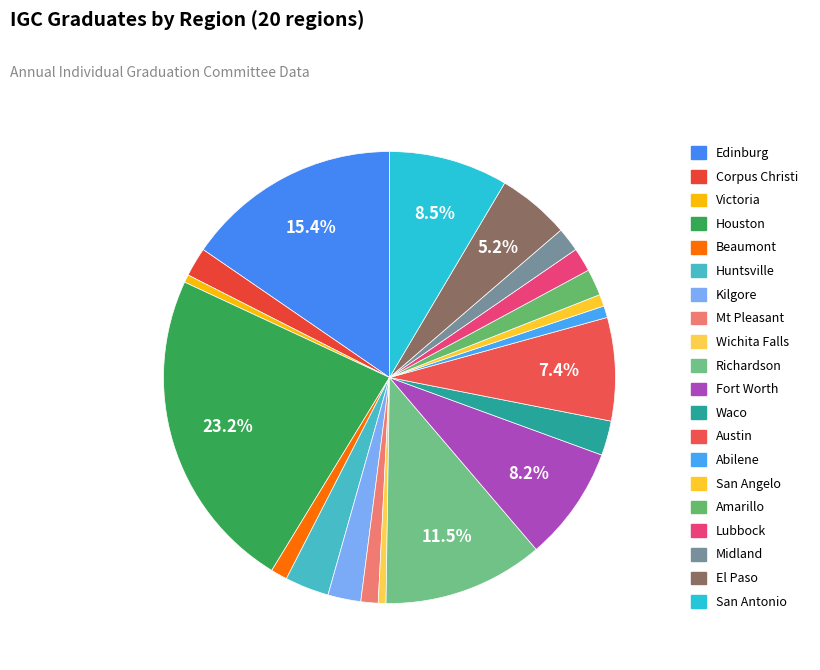

Which category has the smallest portion of the pie?

Wichita Falls